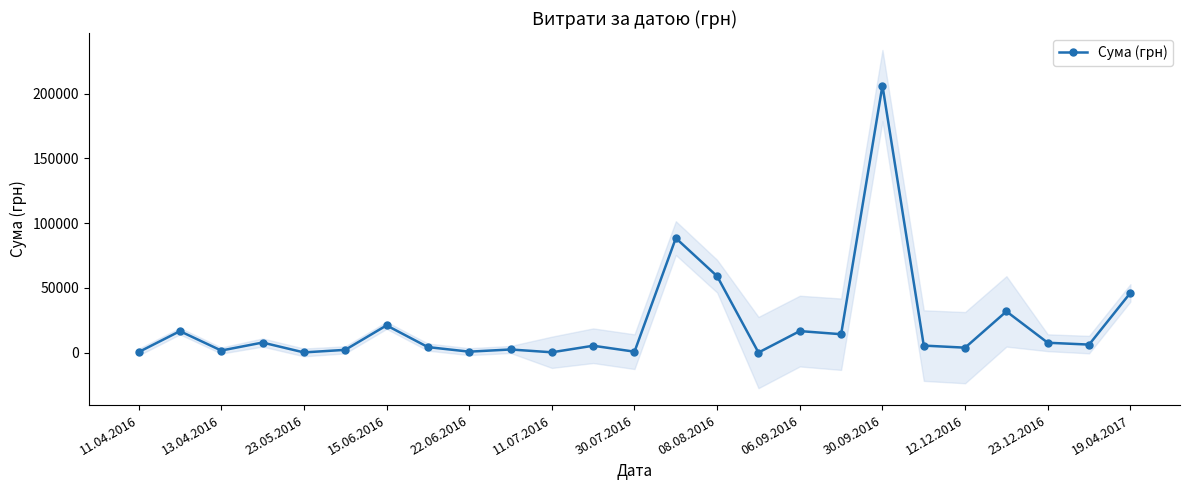

True or false: Сума (грн) has more than 1 points higher than both neighbors.

True